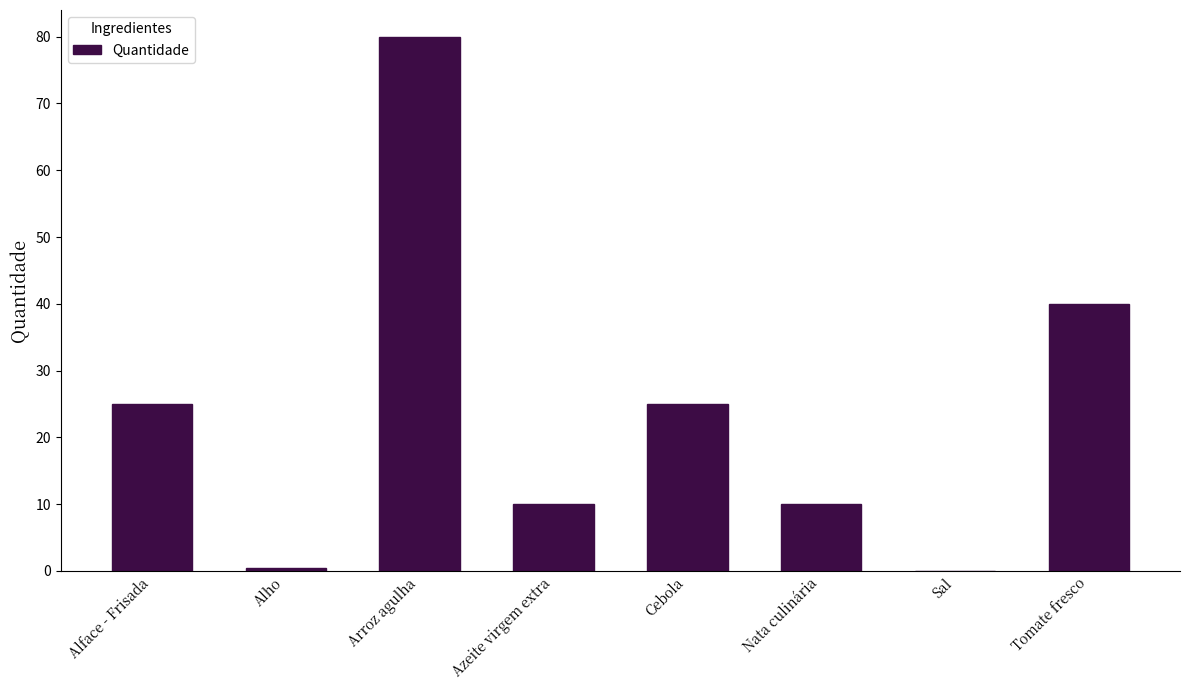

What is the sum of all values?

190.6